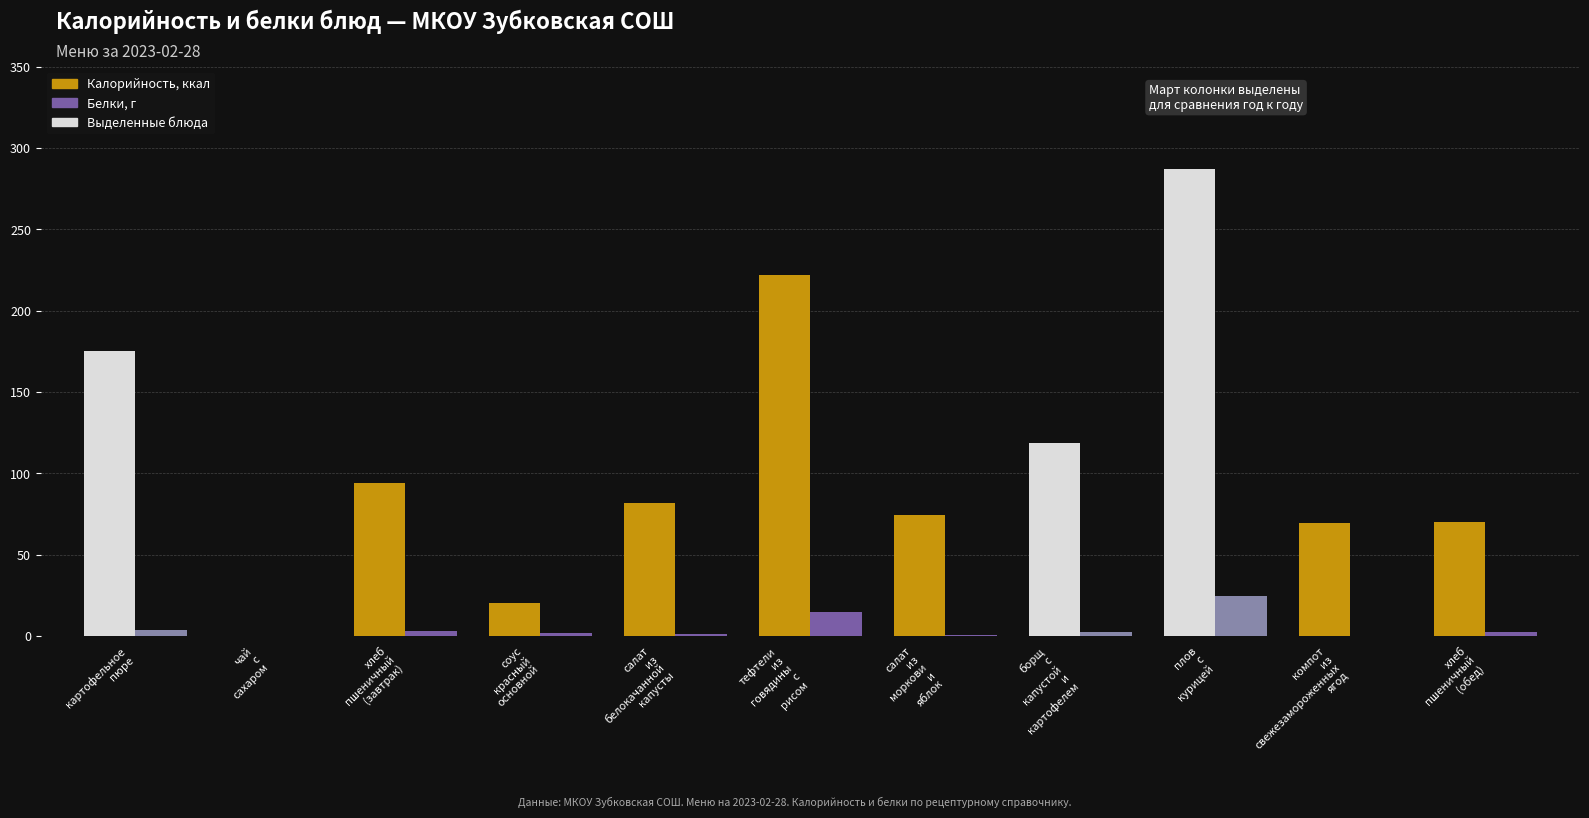

The value of Калорийность at хлеб пшеничный (завтрак) is 46.4. True or false?

False